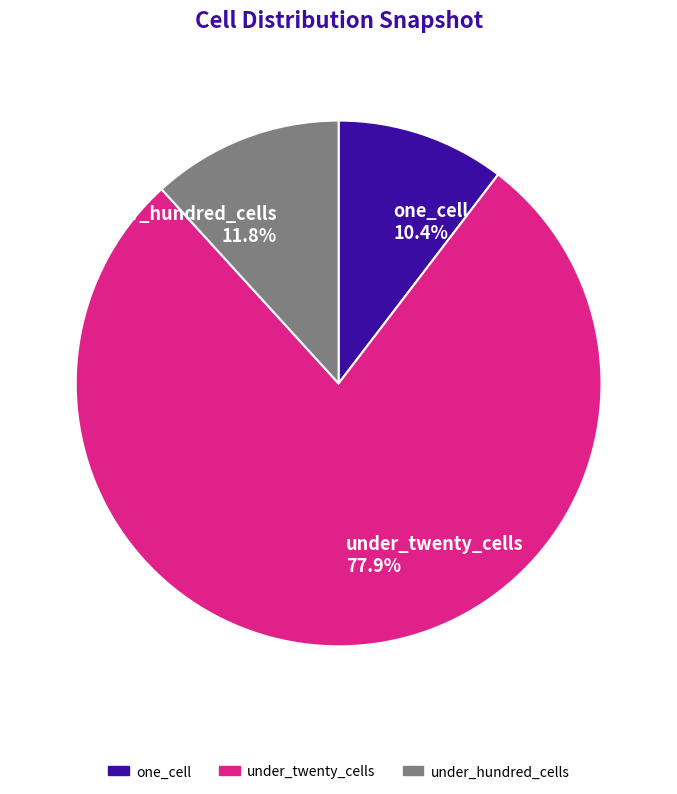

Does under_twenty_cells represent more than half of the total?

Yes